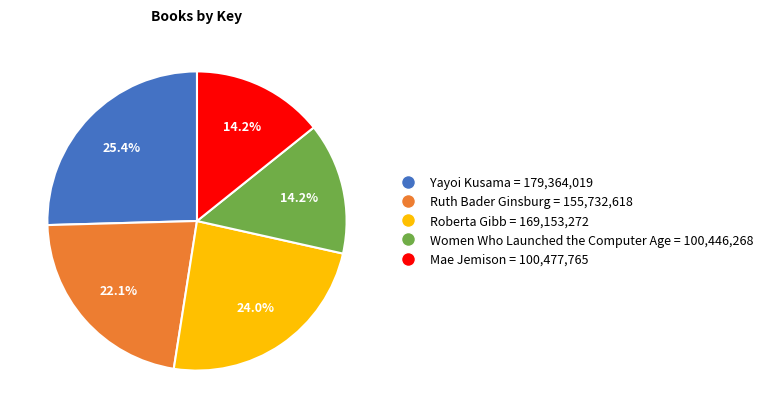

Is there a majority slice in this chart?

No